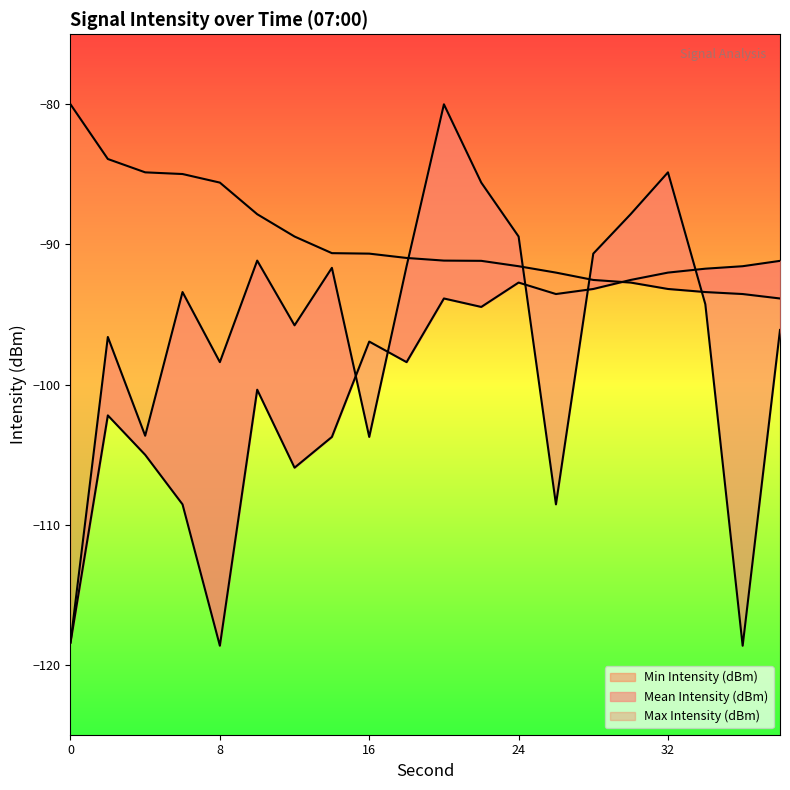

After their last crossing, which series has the higher values: Min Intensity (dBm) or Mean Intensity (dBm)?

Min Intensity (dBm)